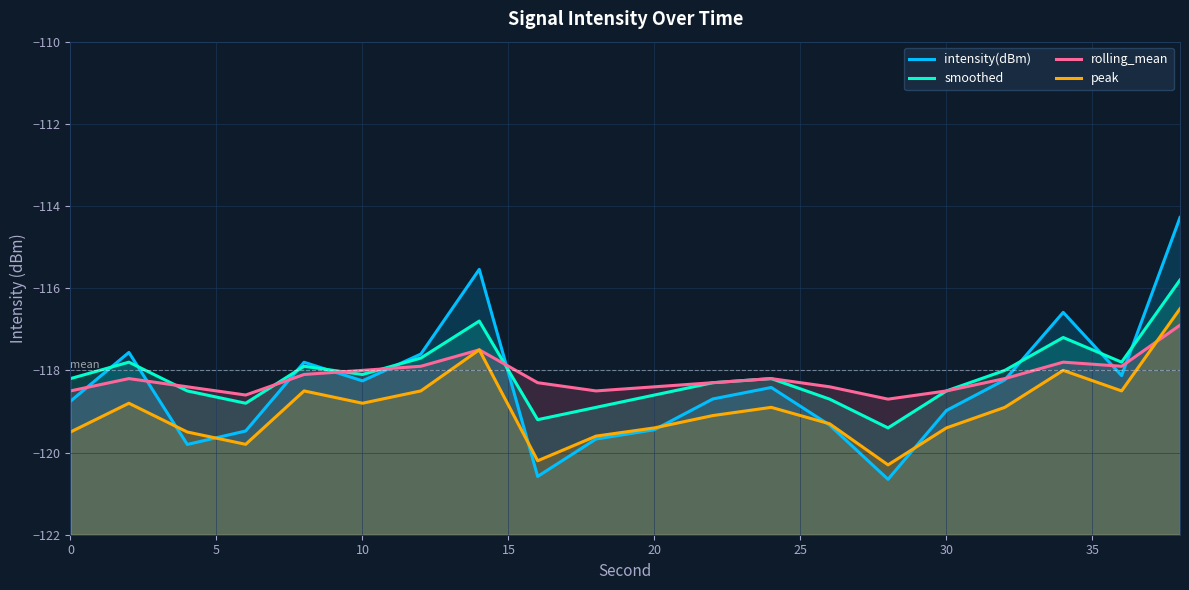

How many lines are shown in the chart?

4